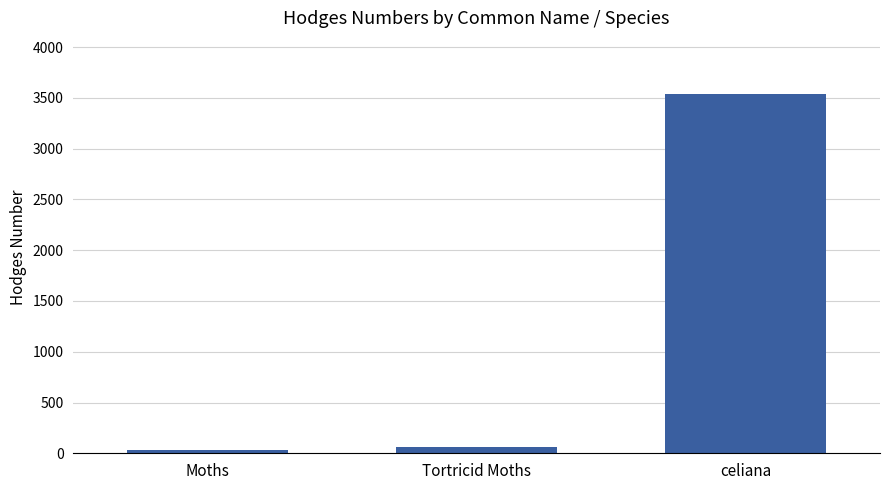

The value at celiana is 991.2. True or false?

False